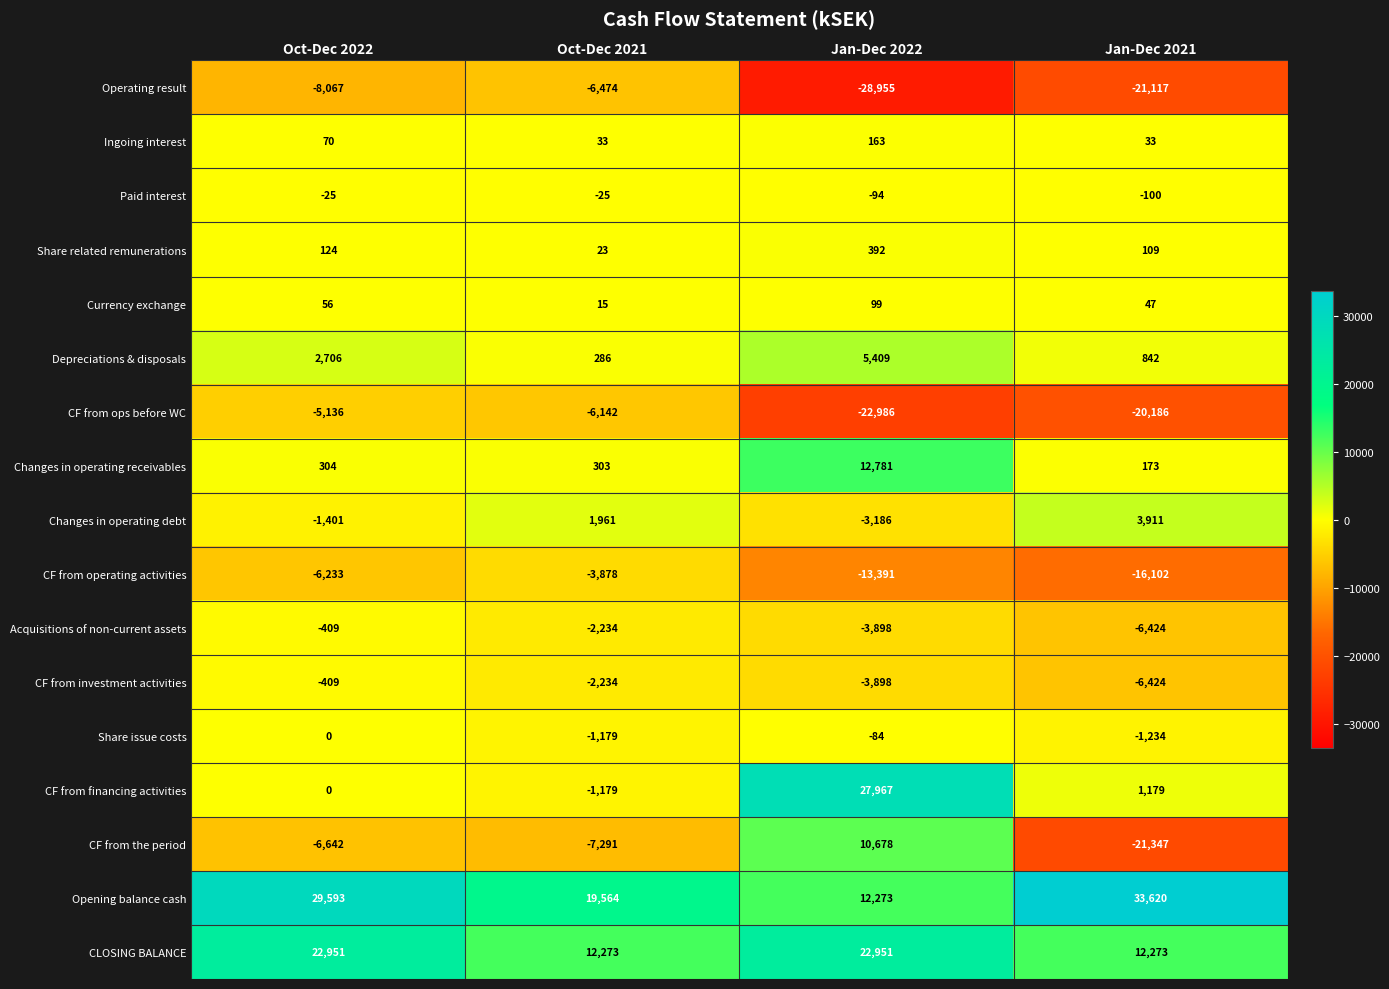

Count the number of data series in this chart.

17